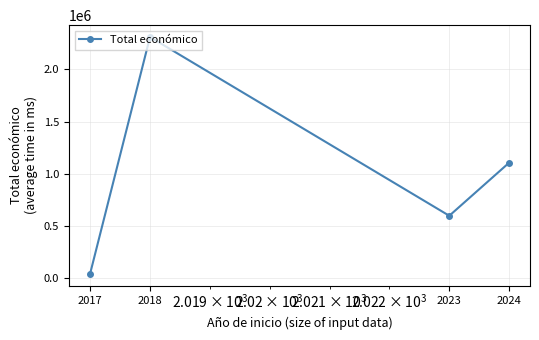

What is the sum of all values?

4057189